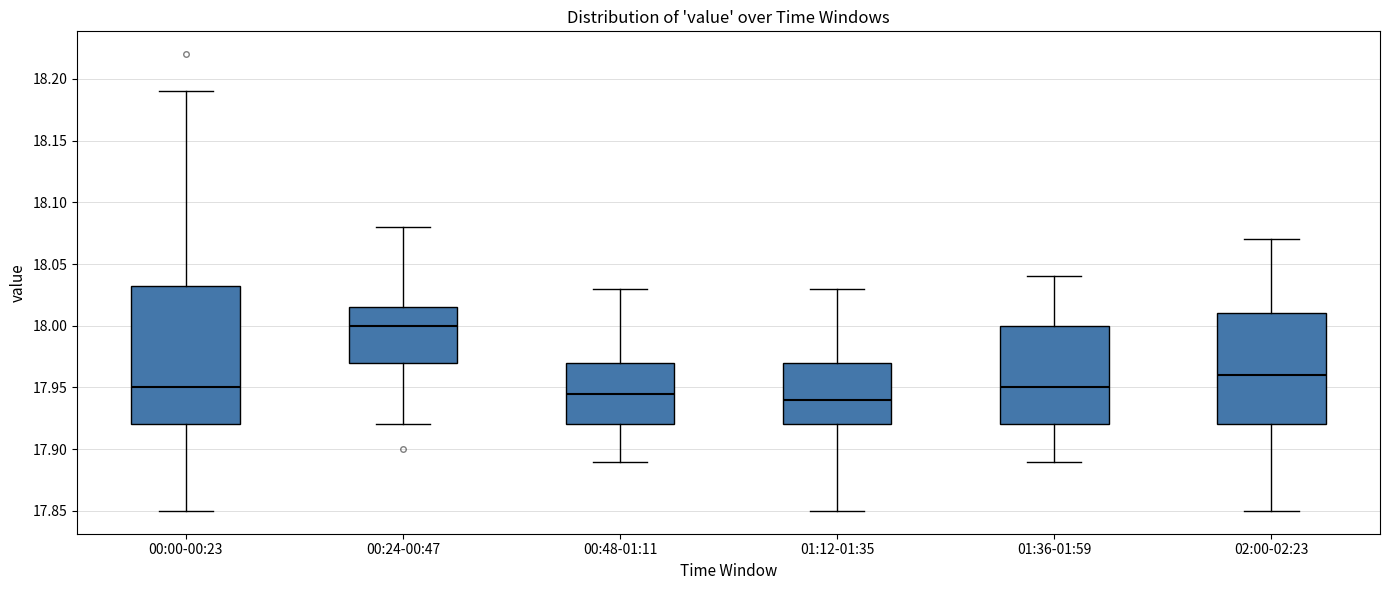

Where is the lower edge of the box for 01:36-01:59 on the y-axis? The values are not printed on the chart, so give them approximately, as read against the axis.

17.920